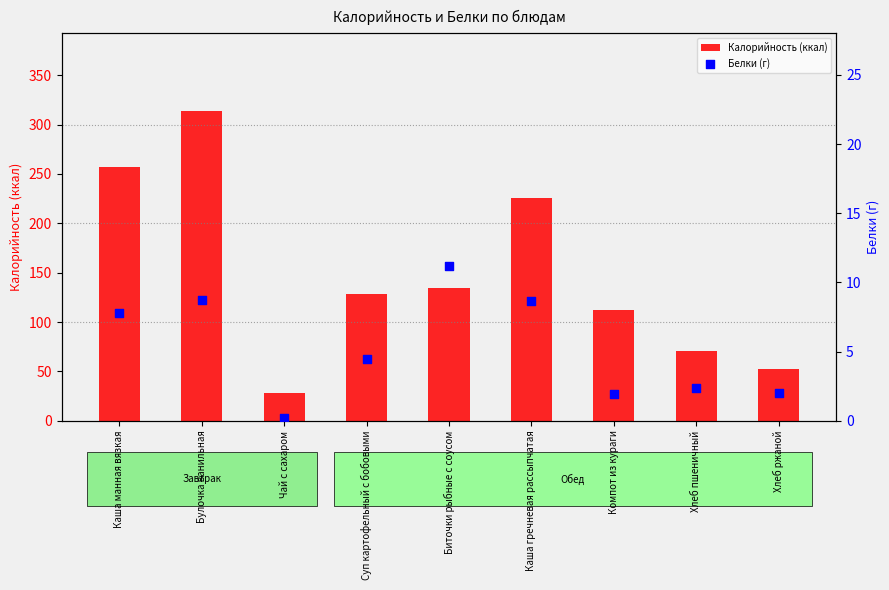

At which category is the sum across all series the highest?

Булочка ванильная